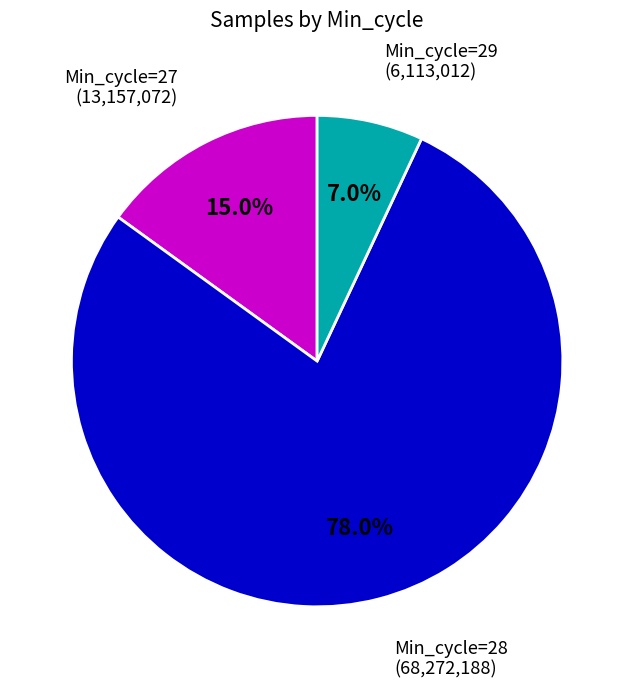

Does any single category account for the majority?

Yes